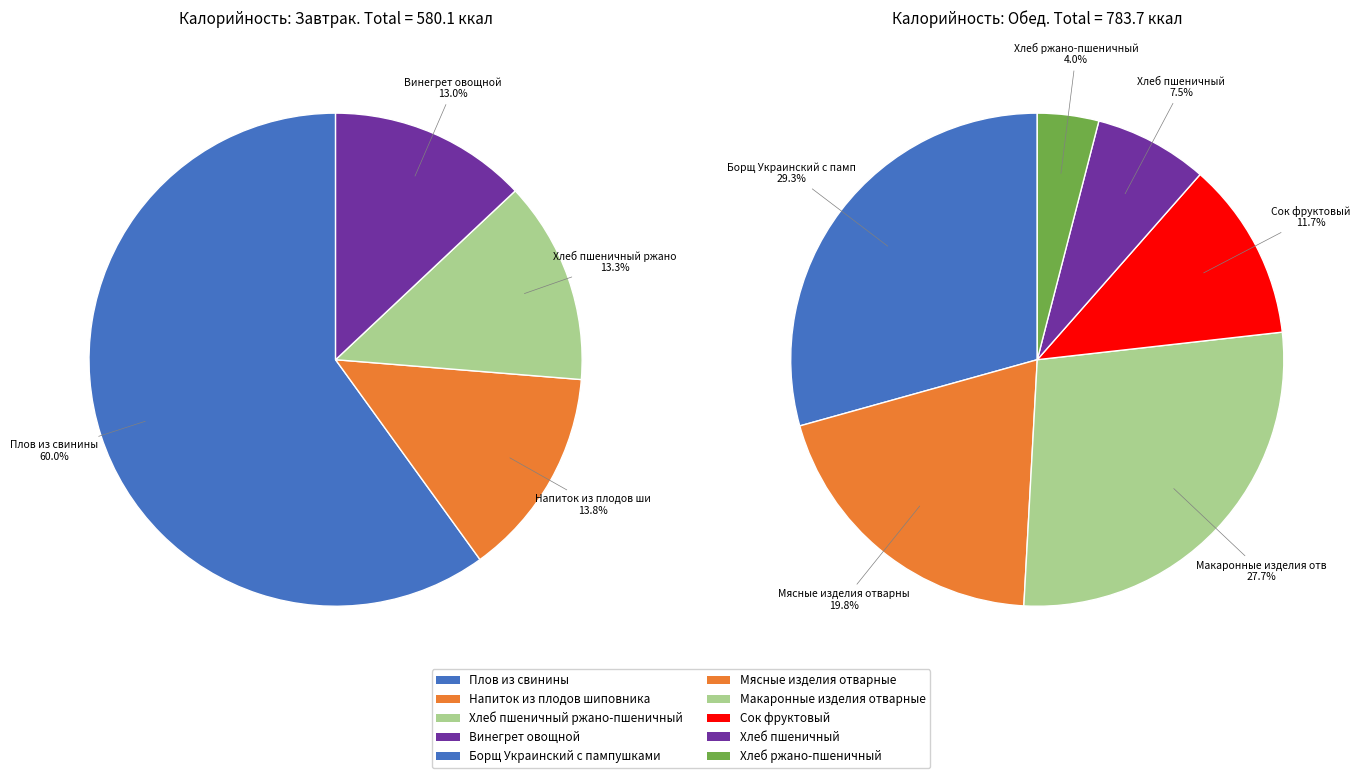

What percentage do Напиток из плодов шиповника and Хлеб ржано-пшеничный together represent?

8.2%